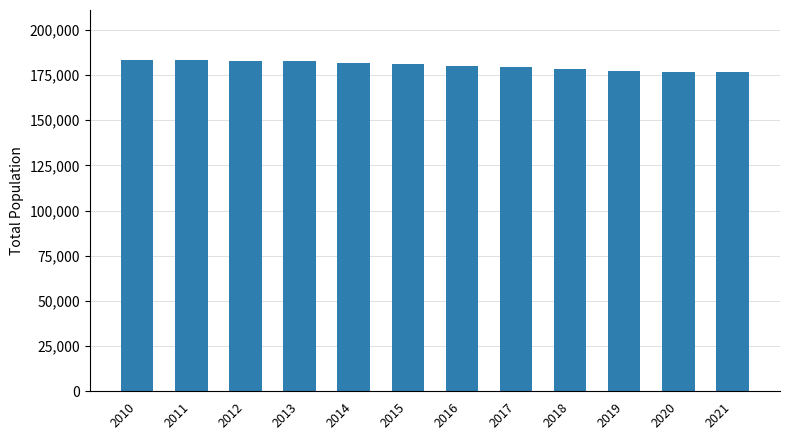

The value at 2020 is 73403. True or false?

False